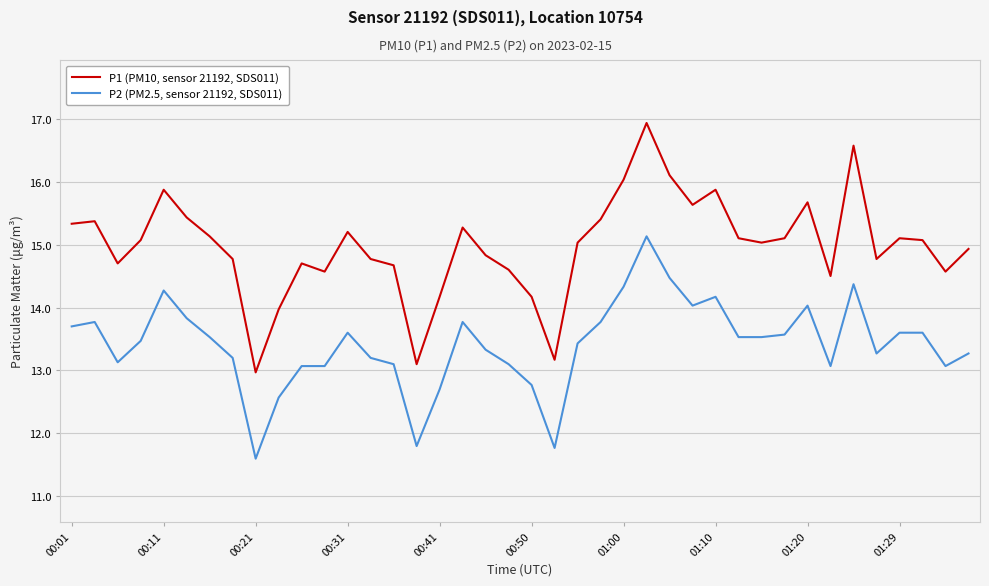

What is the maximum value shown in the chart?

16.9